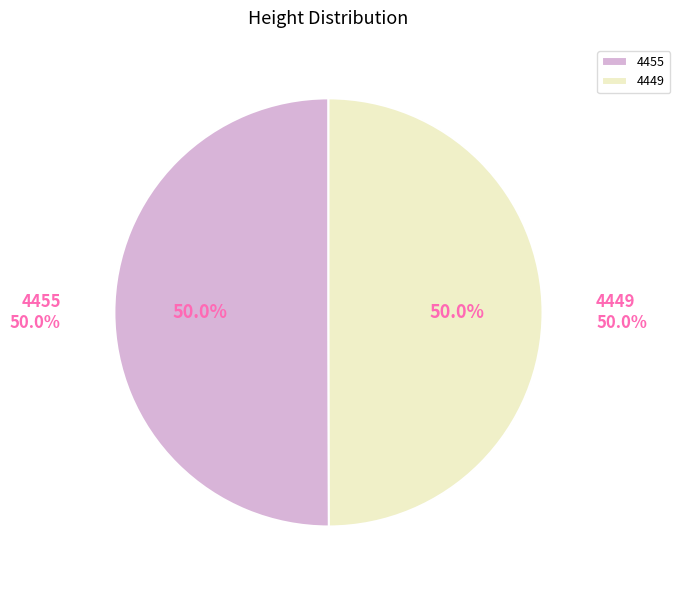

Is the sum of 4449 and 4455 greater than half?

Yes